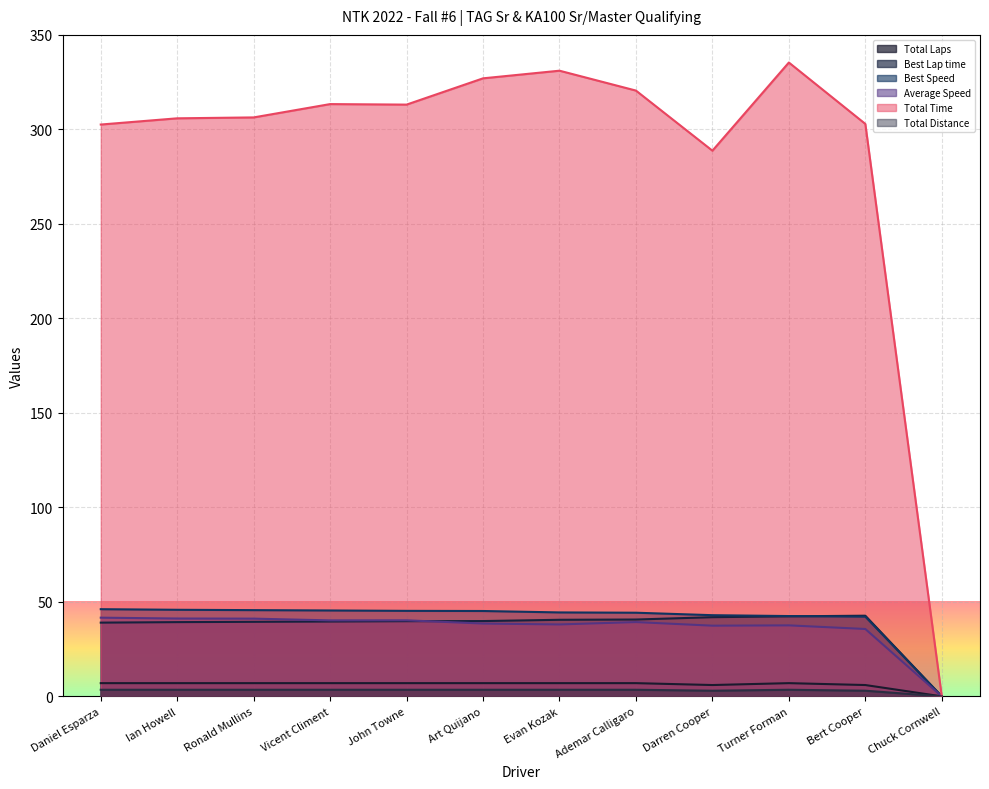

List the labels in order of Best Lap time value, largest first.

Bert Cooper, Turner Forman, Darren Cooper, Ademar Calligaro, Evan Kozak, Art Quijano, John Towne, Vicent Climent, Ronald Mullins, Ian Howell, Daniel Esparza, Chuck Cornwell